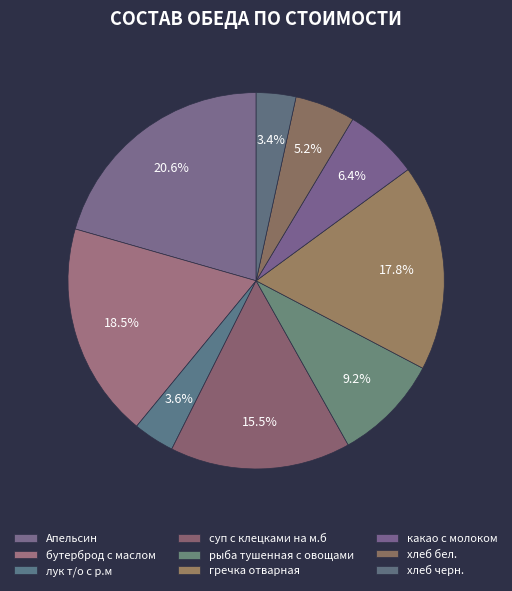

What is the total percentage of Апельсин and какао с молоком?

26.9%